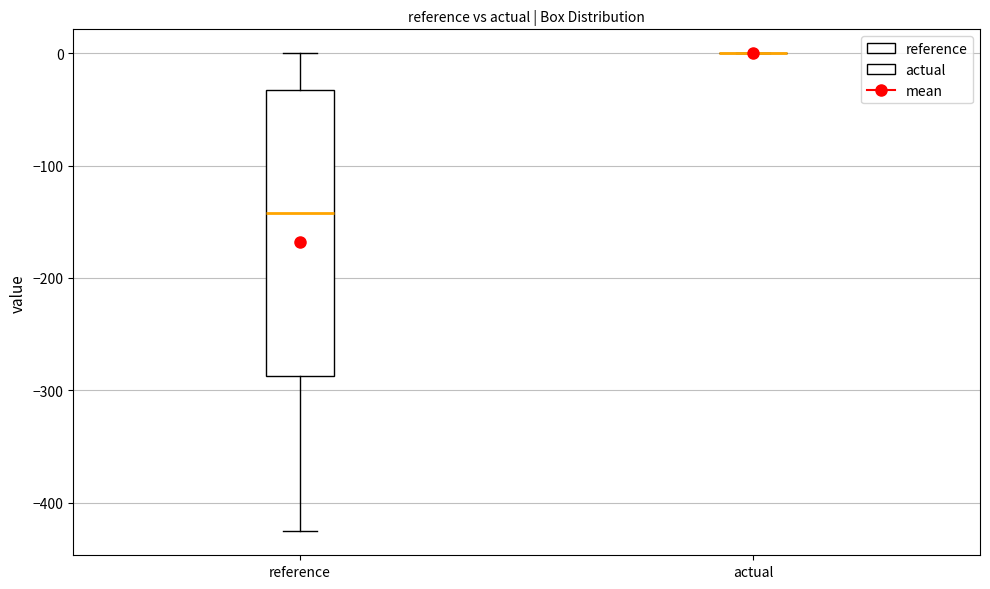

Comparing the boxes themselves (not the whiskers), which one is the tallest?

reference